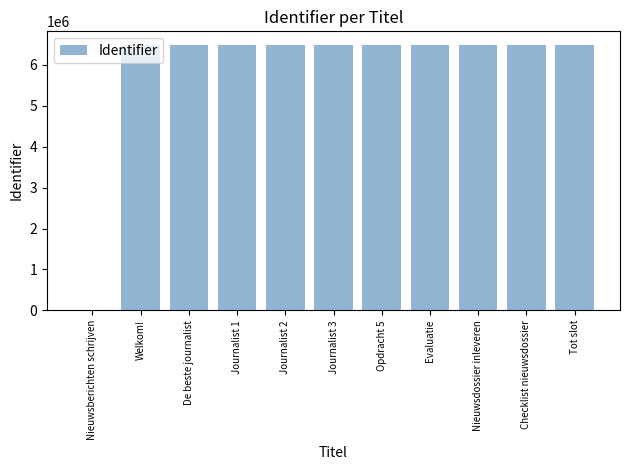

What is the sum of all values?

64873029